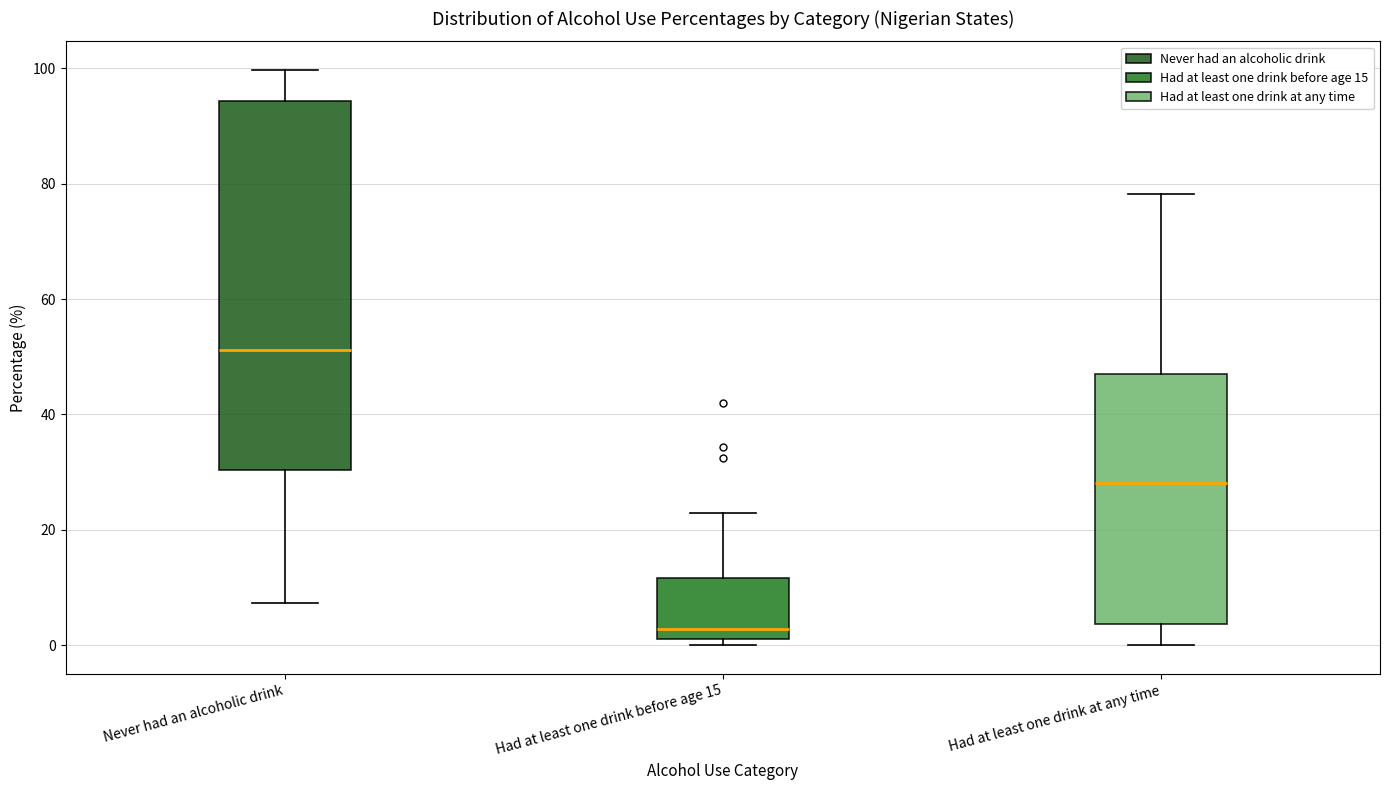

Where is the lower edge of the box for Never had an alcoholic drink on the y-axis? The values are not printed on the chart, so give them approximately, as read against the axis.

30